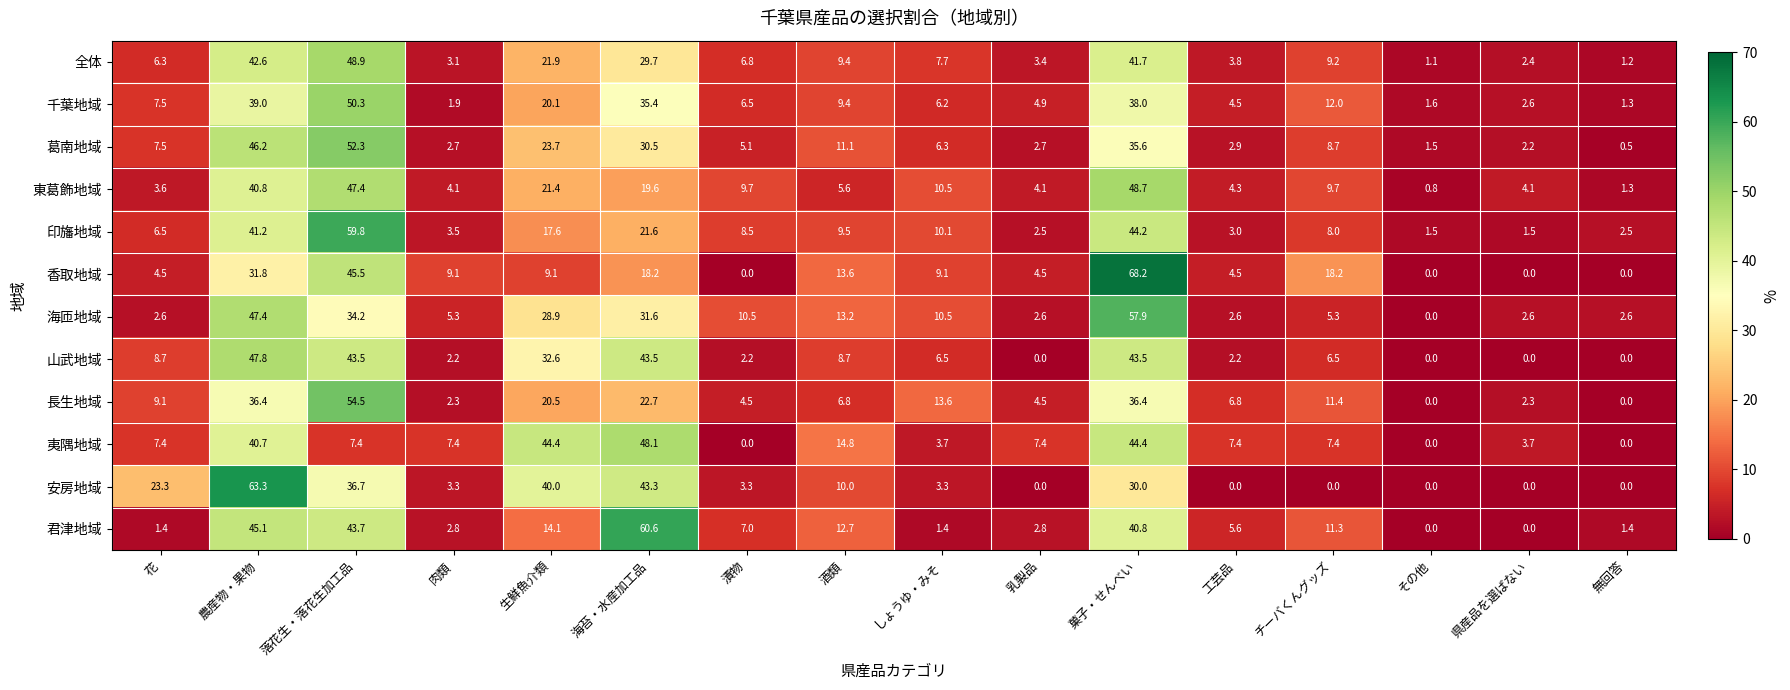

What is the sum of the 千葉地域 values at 農産物・果物 and 菓子・せんべい?

77.0